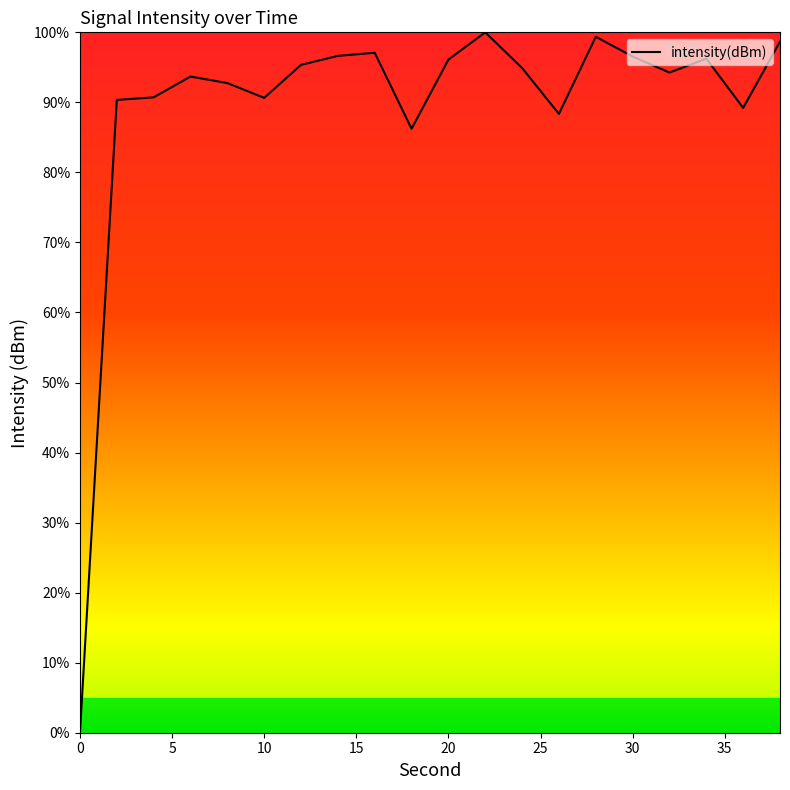

What is the maximum value shown in the chart?

100.0